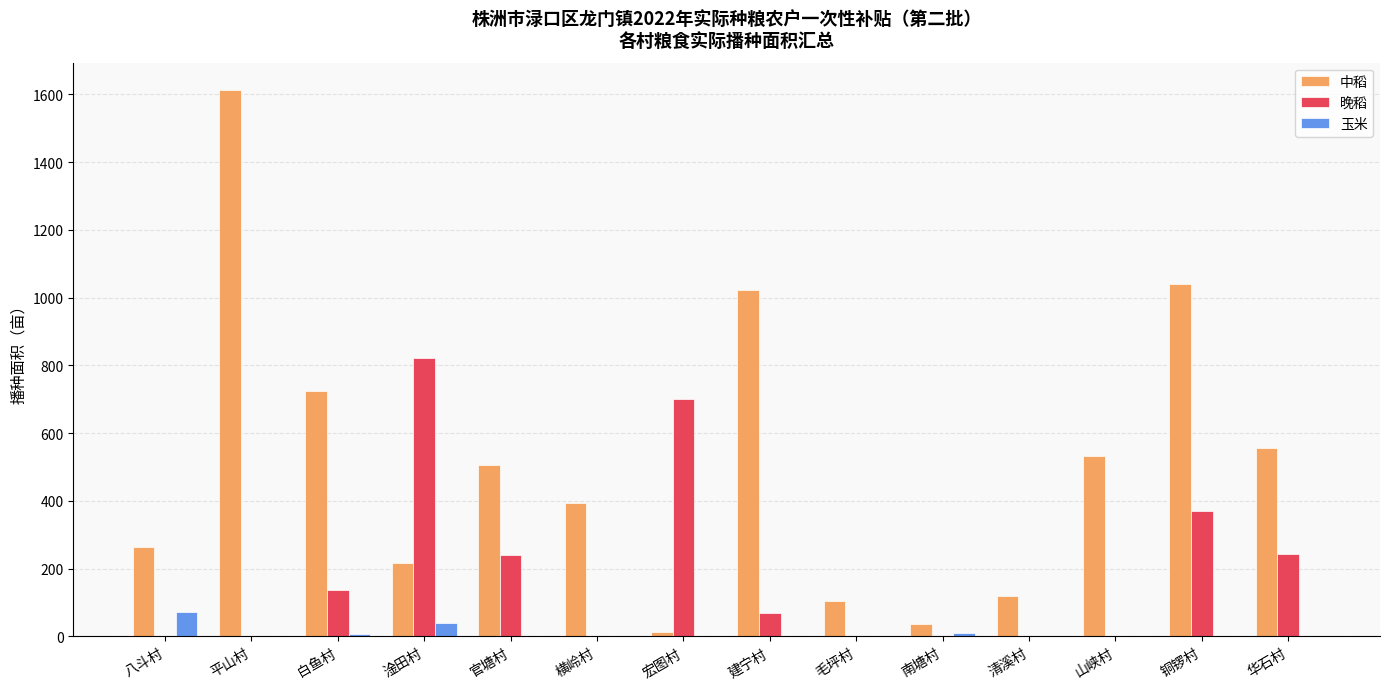

What is the sum of all 中稻 values?

7145.4